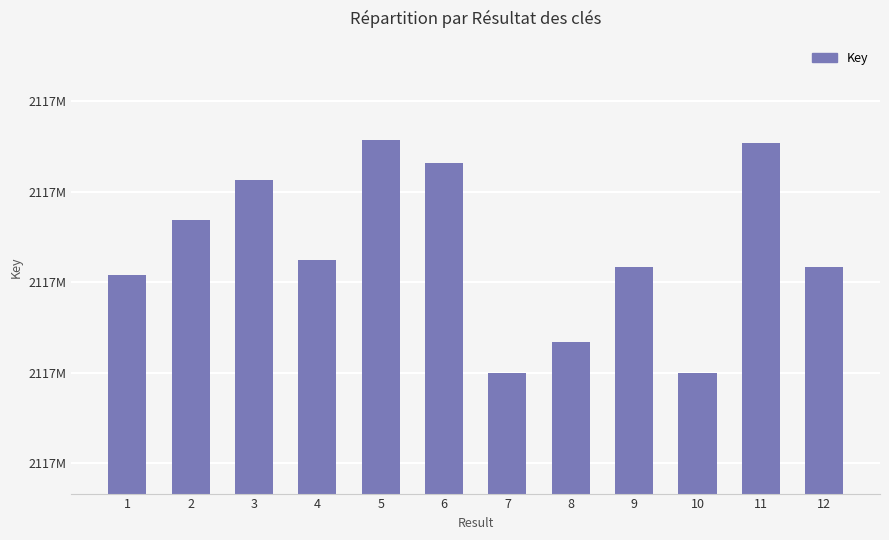

Does the chart contain any negative values?

No